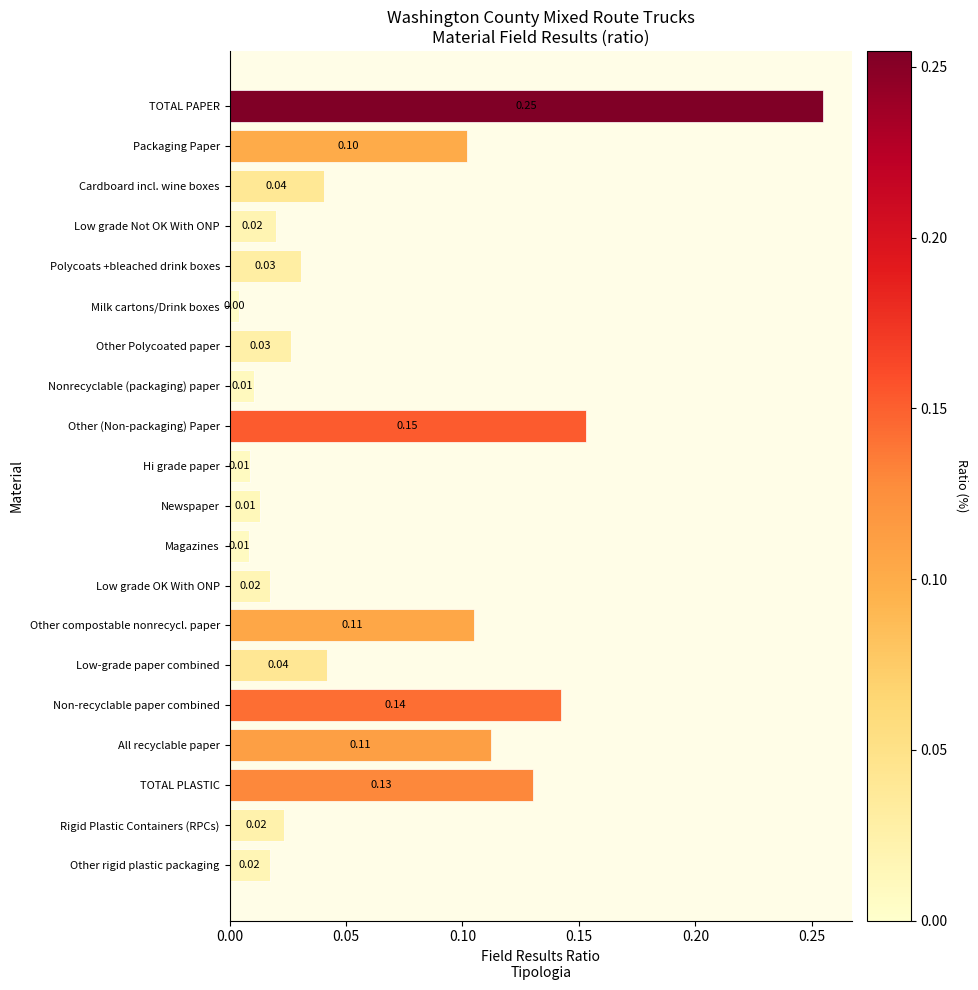

Between Other rigid plastic packaging and TOTAL PLASTIC, which is larger?

TOTAL PLASTIC